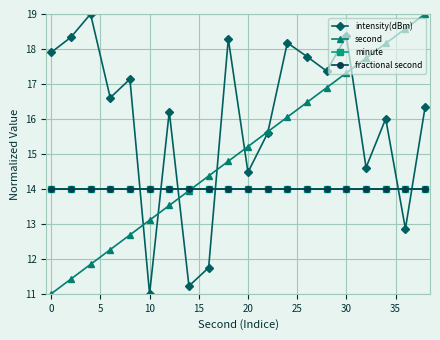

List the series in order of their peak value, highest first.

intensity(dBm), second, minute, fractional second